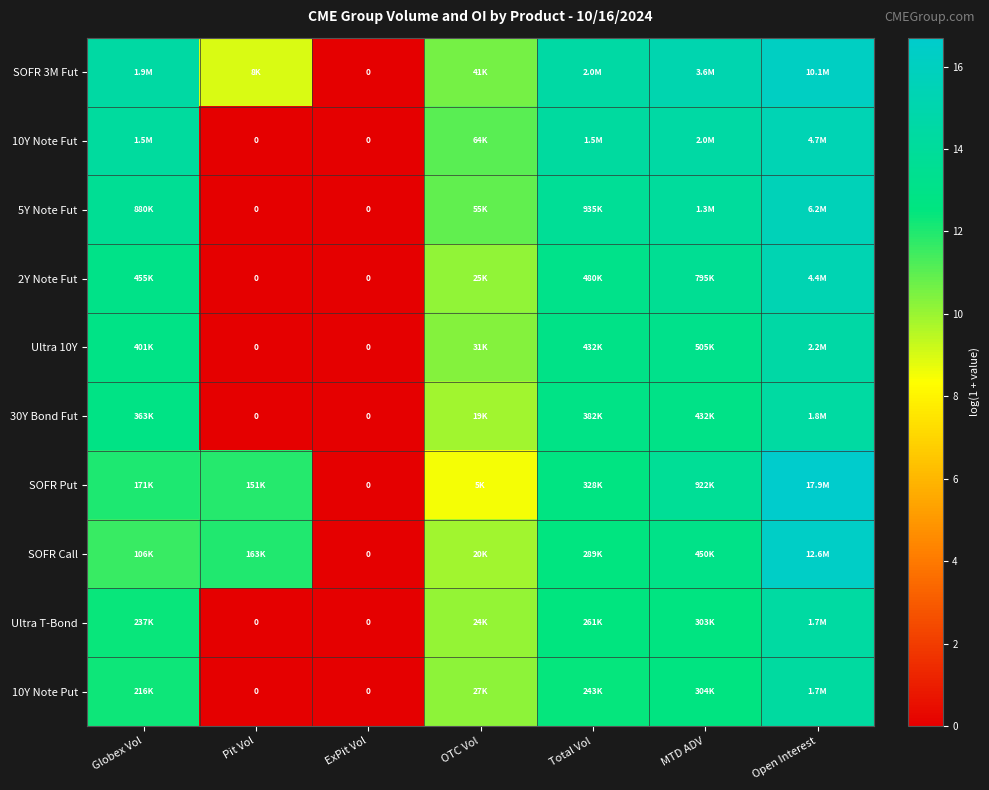

What is the greatest value displayed?

16.7